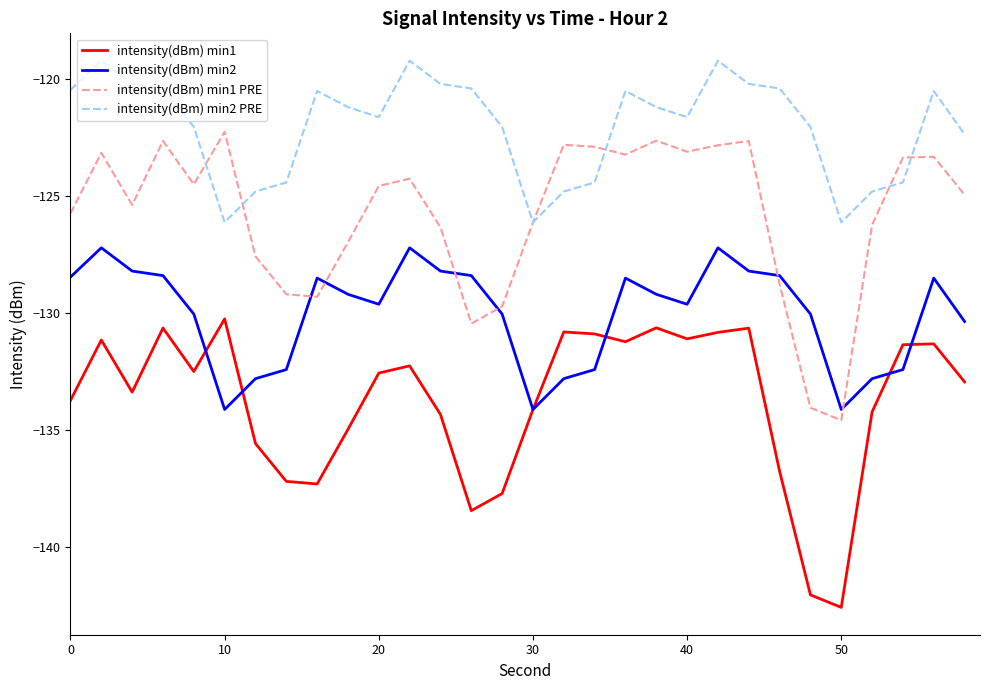

List the series in order of their peak value, lowest first.

intensity(dBm) min1, intensity(dBm) min2, intensity(dBm) min1 PRE, intensity(dBm) min2 PRE